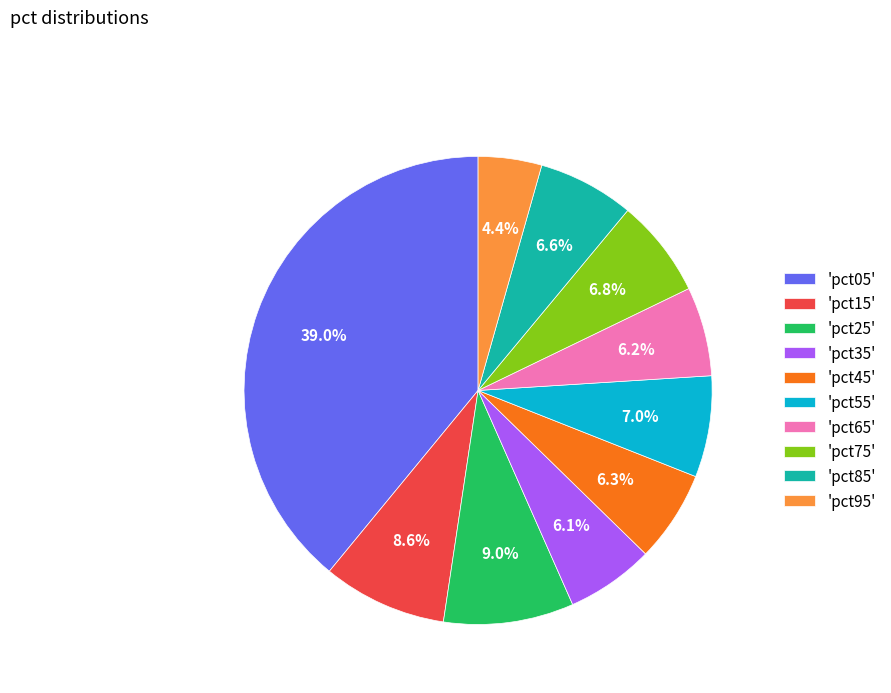

Which slice is the smallest?

'pct95'